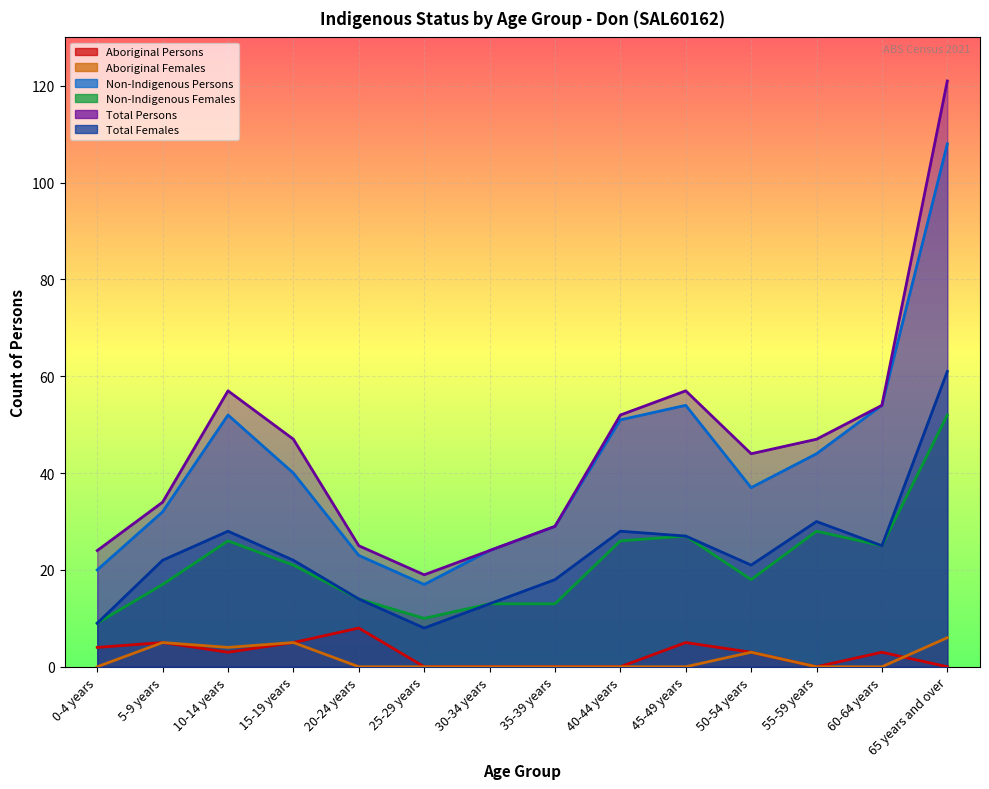

Rank the categories by Total Females value from lowest to highest.

25-29 years, 0-4 years, 30-34 years, 20-24 years, 35-39 years, 50-54 years, 5-9 years, 15-19 years, 60-64 years, 45-49 years, 10-14 years, 40-44 years, 55-59 years, 65 years and over